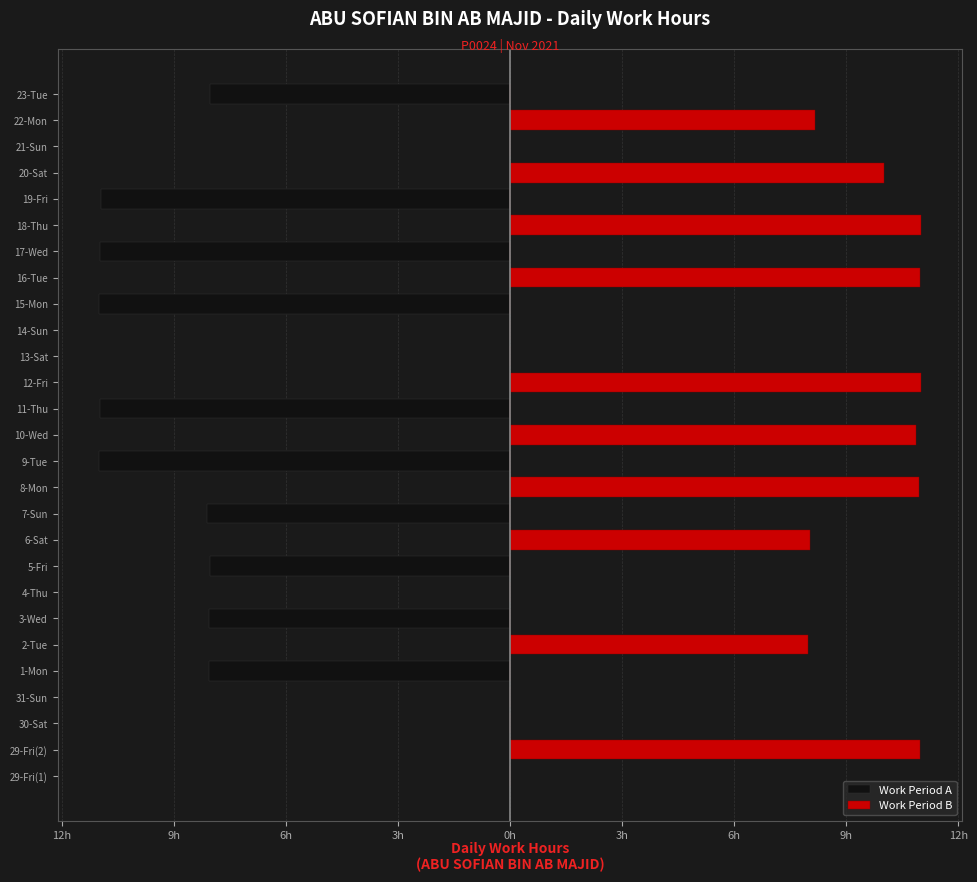

What is the minimum value shown in the chart?

-11.1